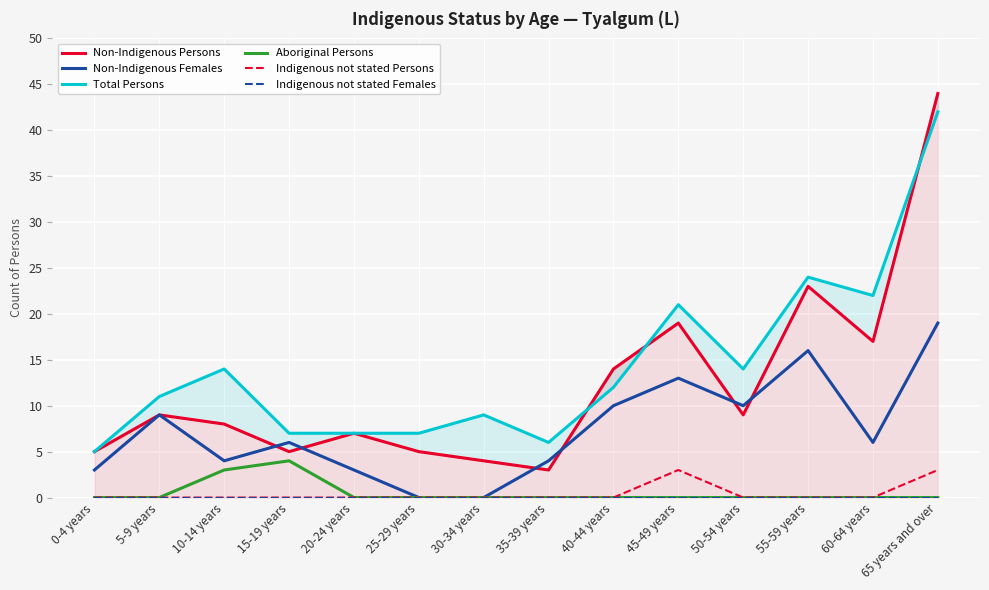

At which label does Non-Indigenous Persons reach its minimum?

35-39 years